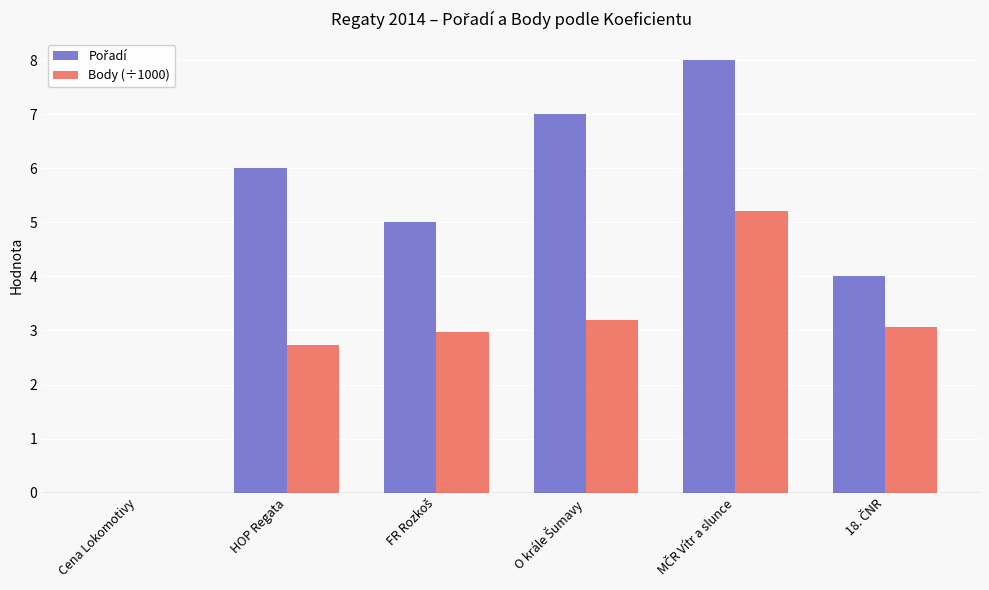

What is the greatest value displayed?

8.0